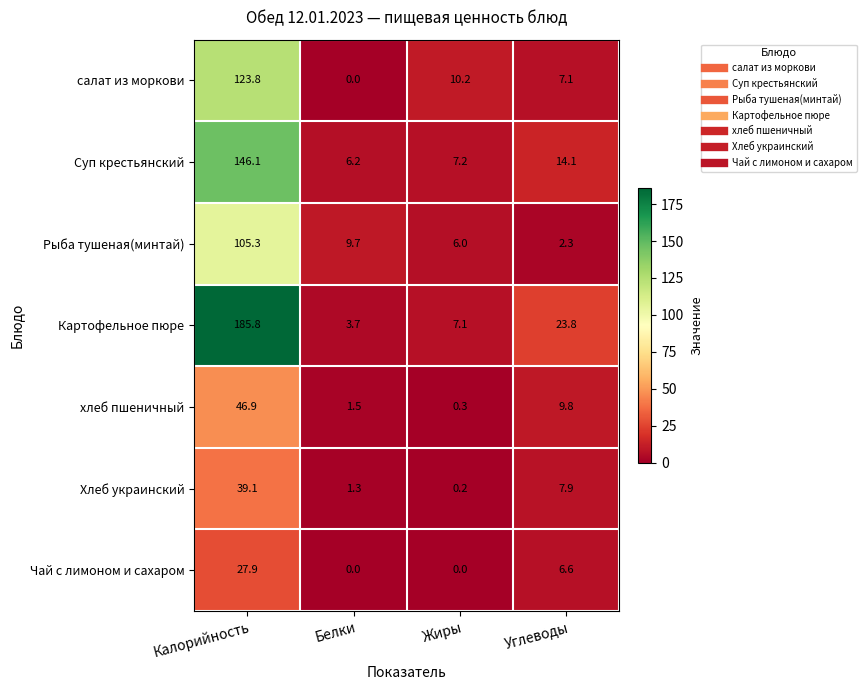

At Углеводы, list the series in order from smallest to largest.

Рыба тушеная(минтай), Чай с лимоном и сахаром, салат из моркови, Хлеб украинский, хлеб пшеничный, Суп крестьянский, Картофельное пюре